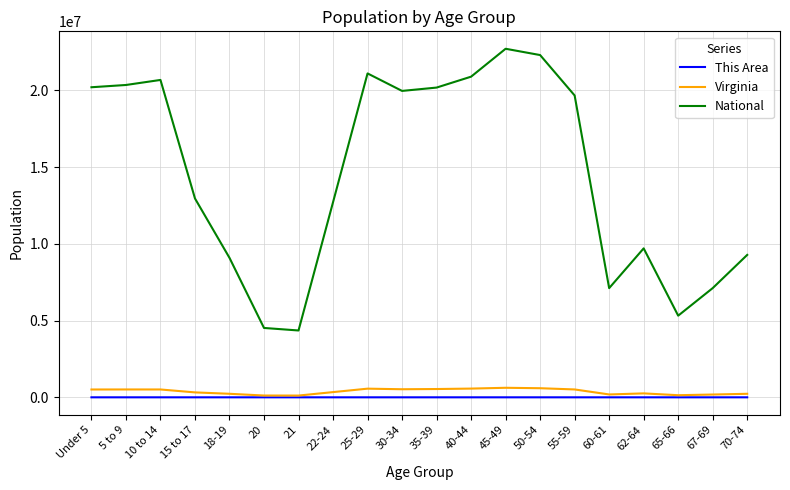

Where does the This Area series first go above 12?

Under 5